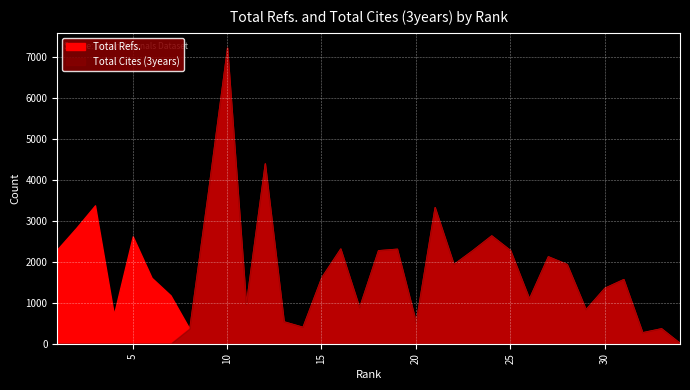

At which label does Total Cites (3years) reach its peak?

10